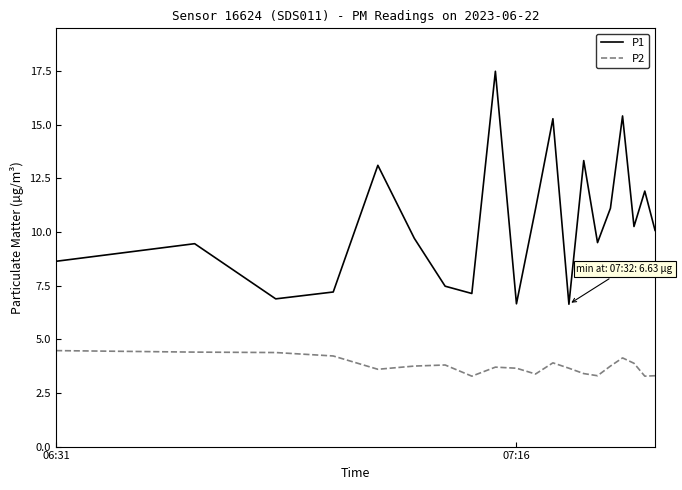

Which series has the largest total across all categories?

P1